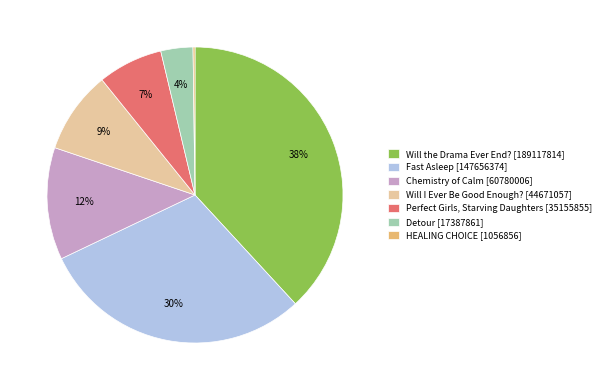

Is it true that Detour is 4% of the pie?

True